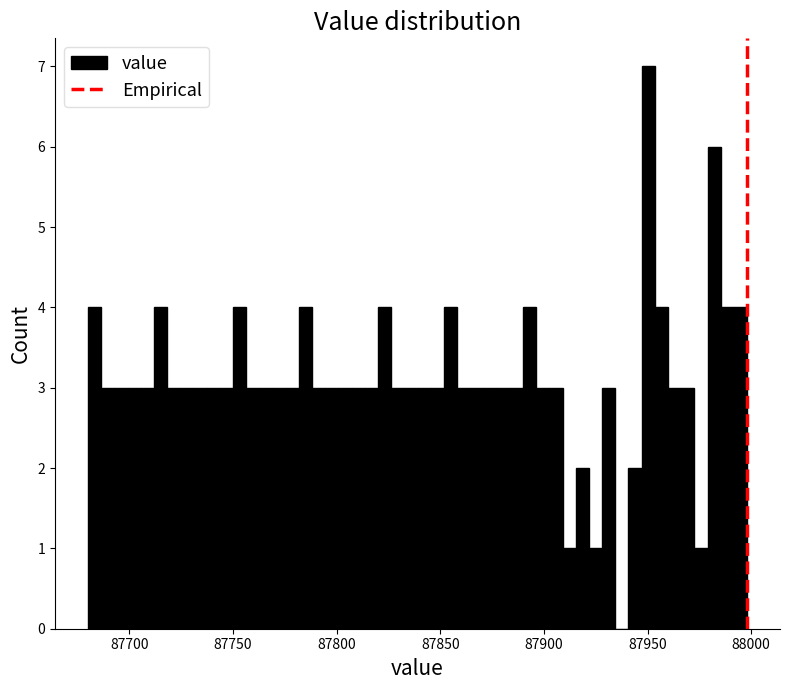

Read against the x-axis, roughly where is the centre of the tallest bar?

87950